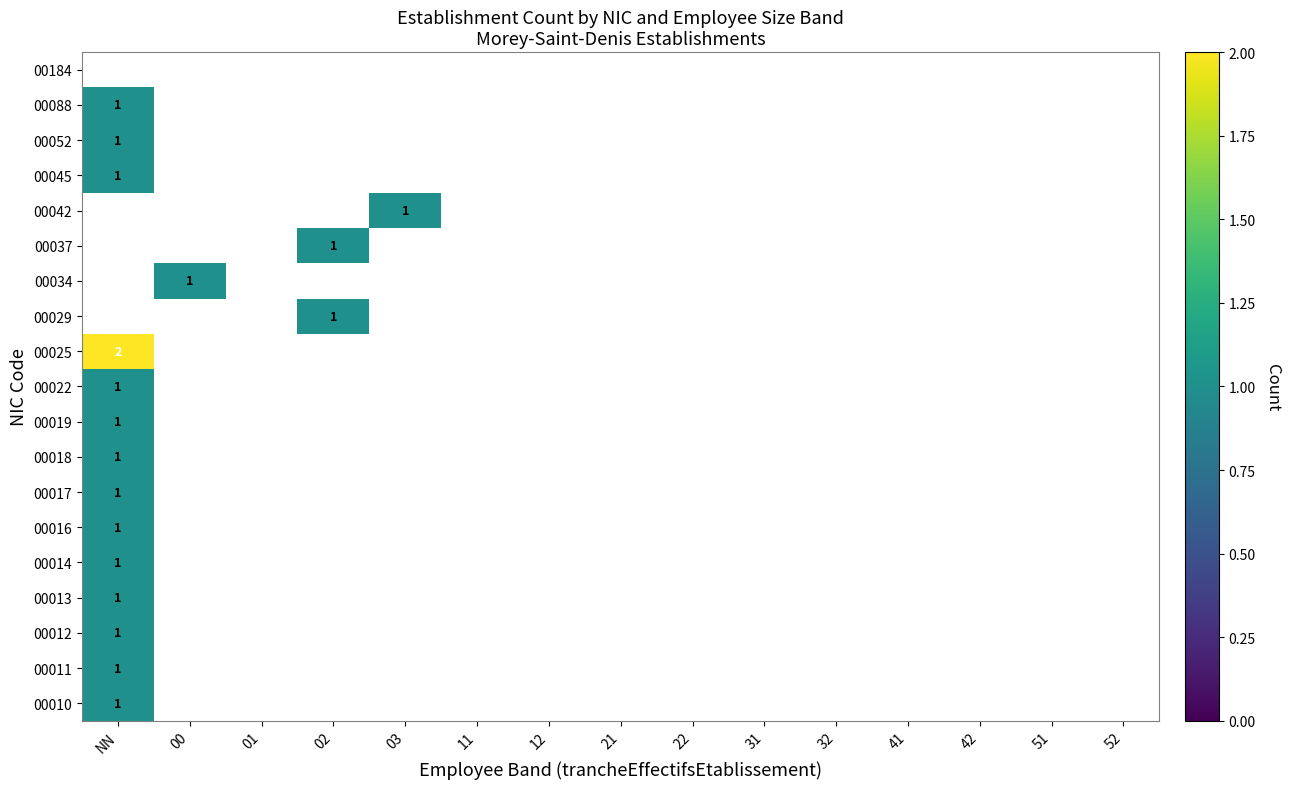

Which has a higher value, 21 or 12?

21